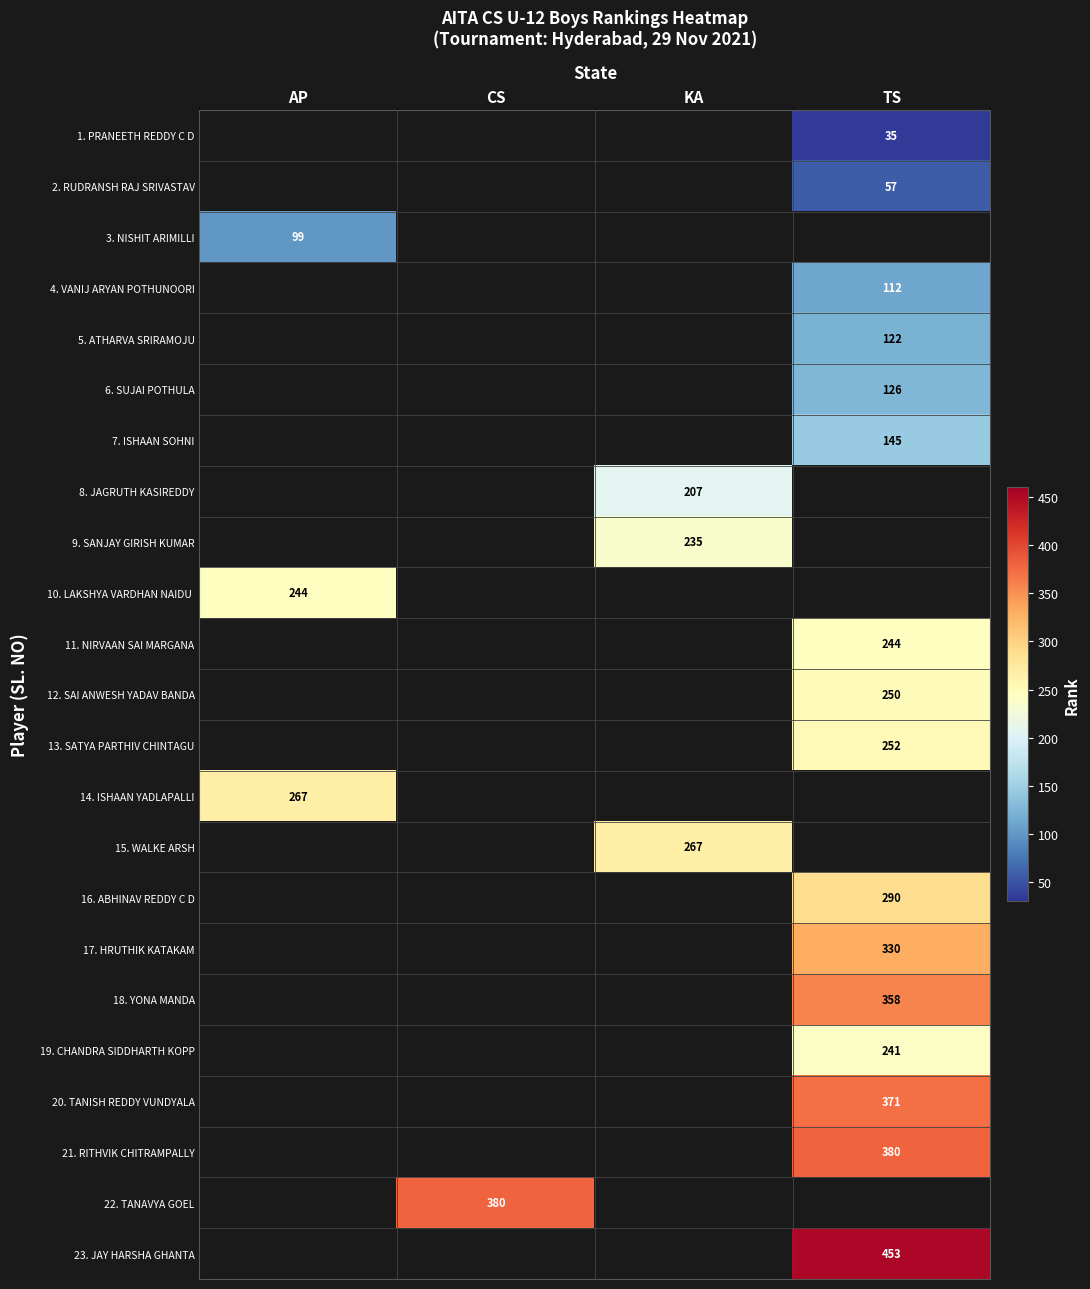

True or false: 18. YONA MANDA has a value of 358 at TS.

True